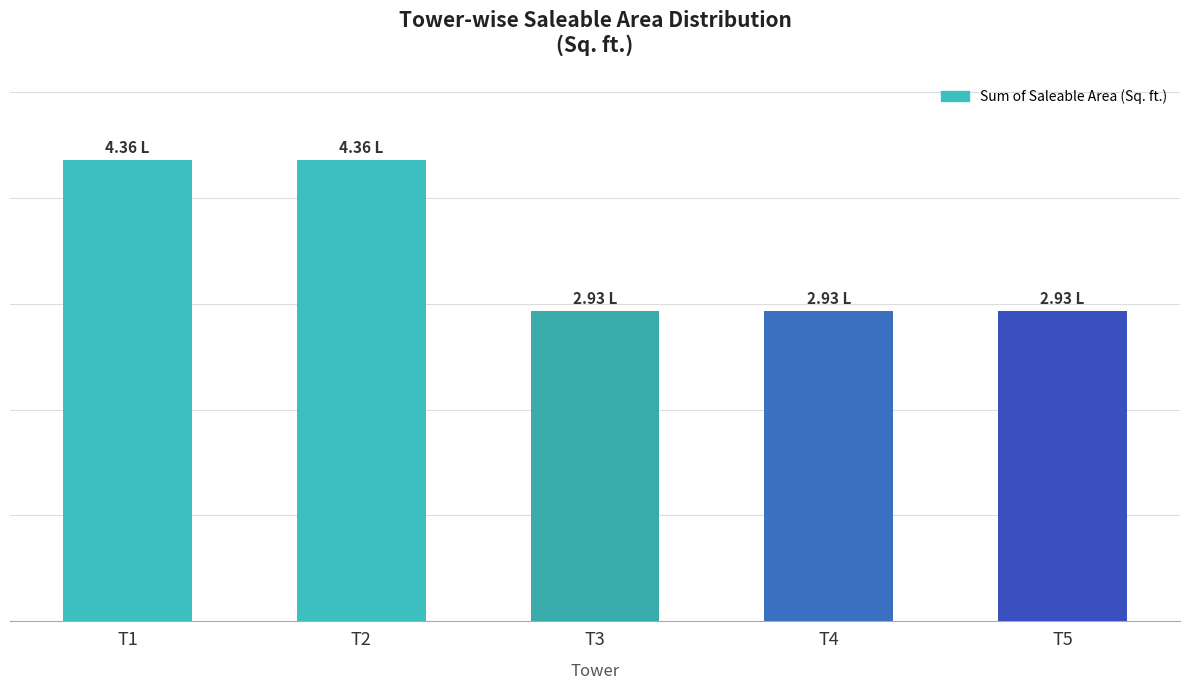

What is the difference between the maximum and minimum values?

142969.3